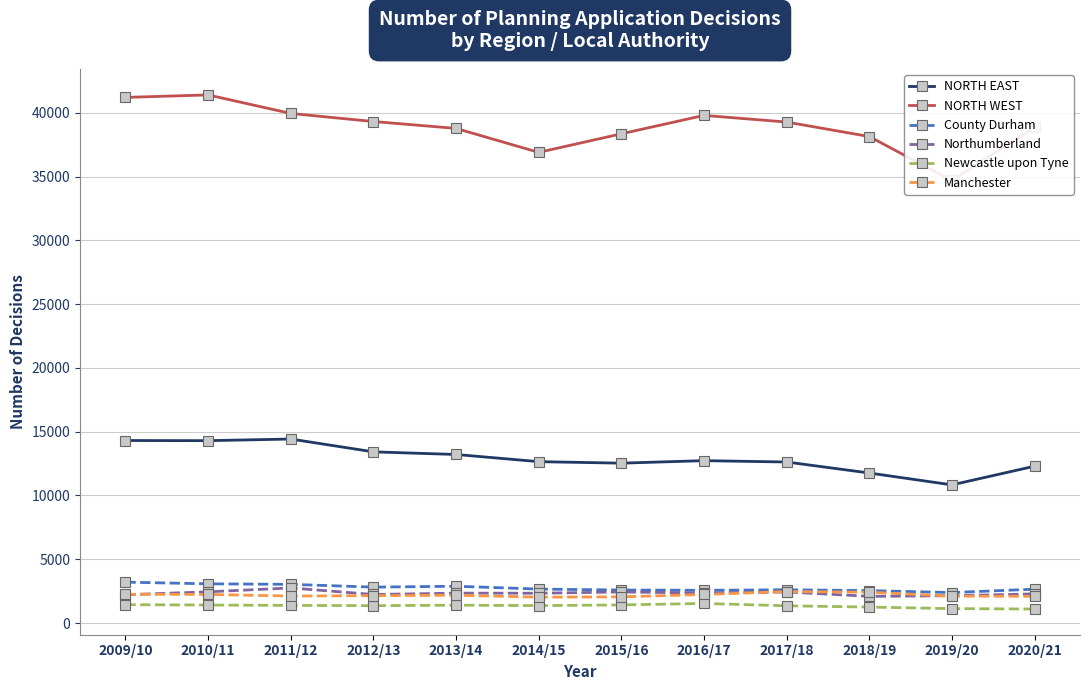

How many lines are shown in the chart?

6